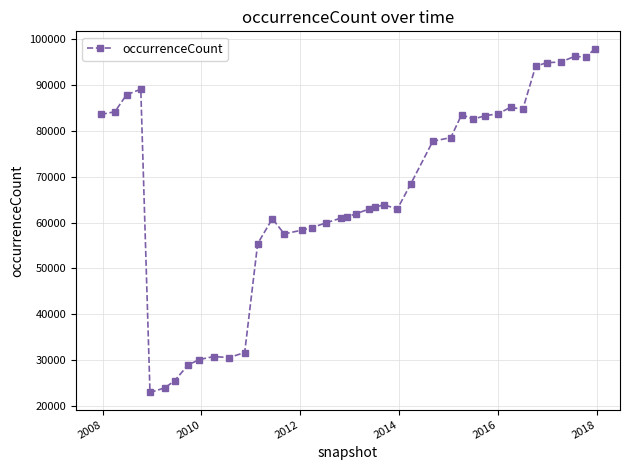

What is the sum of all values?

2658499